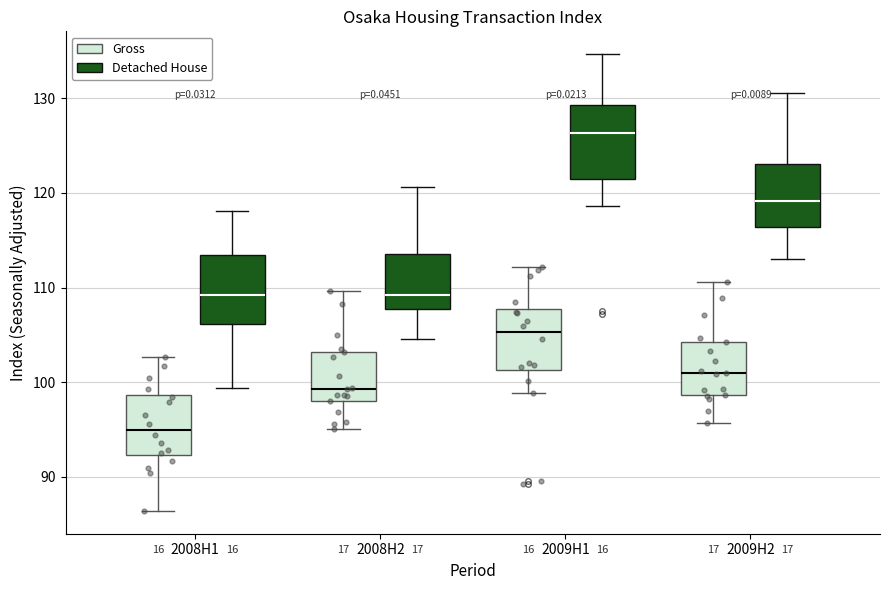

Where does the lower whisker of the box for 2009H2 (Gross) end on the y-axis? The values are not printed on the chart, so give them approximately, as read against the axis.

96